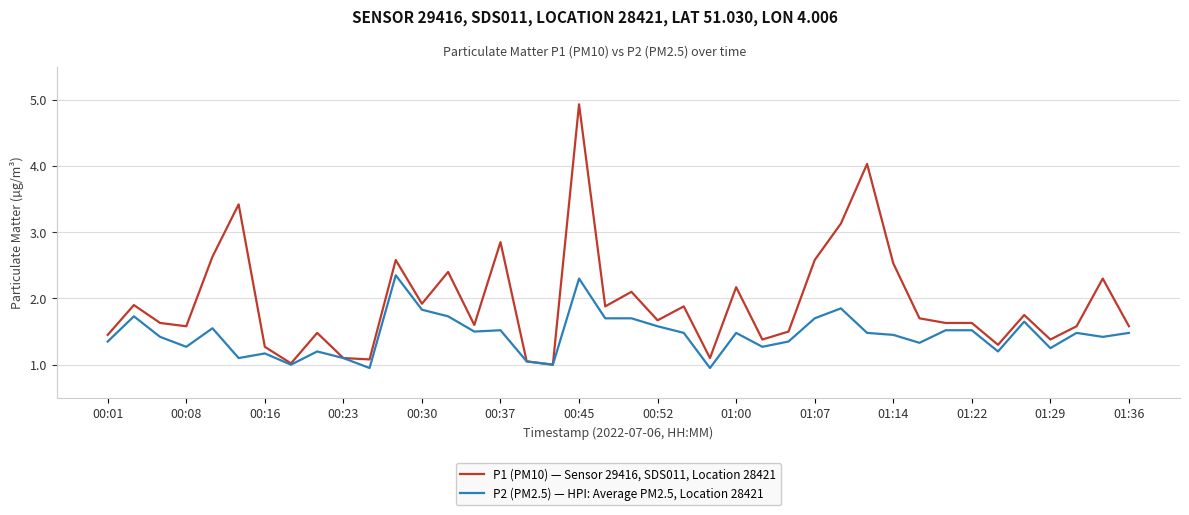

List the series in order of their overall mean, lowest first.

P2 (PM2.5) — HPI: Average PM2.5, Location 28421, P1 (PM10) — Sensor 29416, SDS011, Location 28421